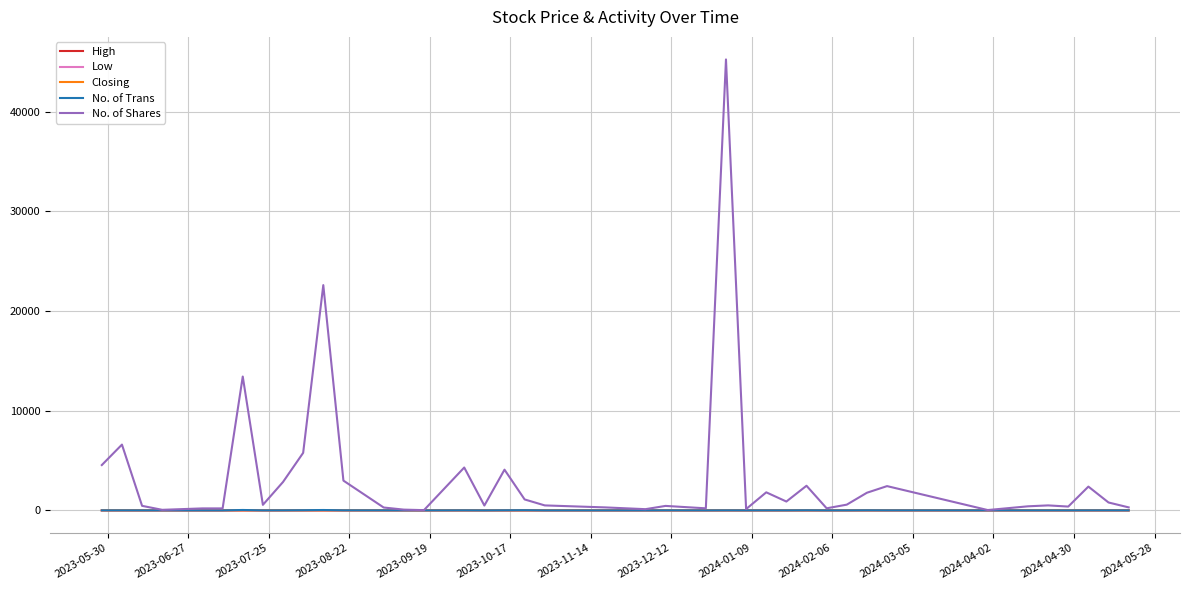

What are all the series names shown in the legend?

High, Low, Closing, No. of Trans, No. of Shares